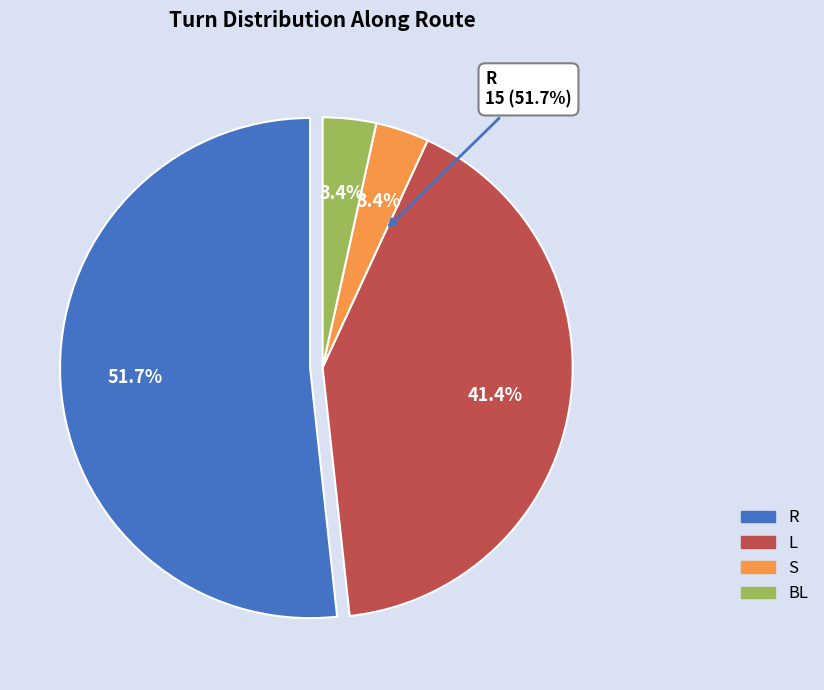

True or false: HEAD NORTH accounts for 5% of the total.

False